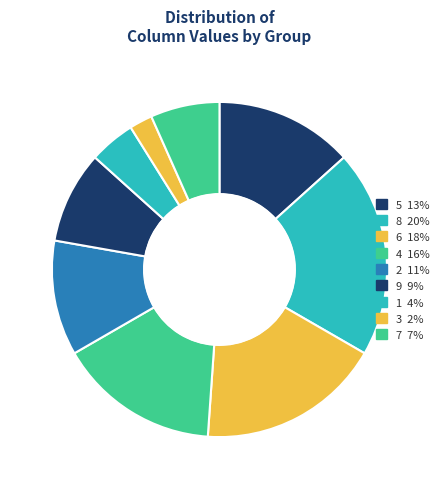

Is 4 the majority of the pie?

No